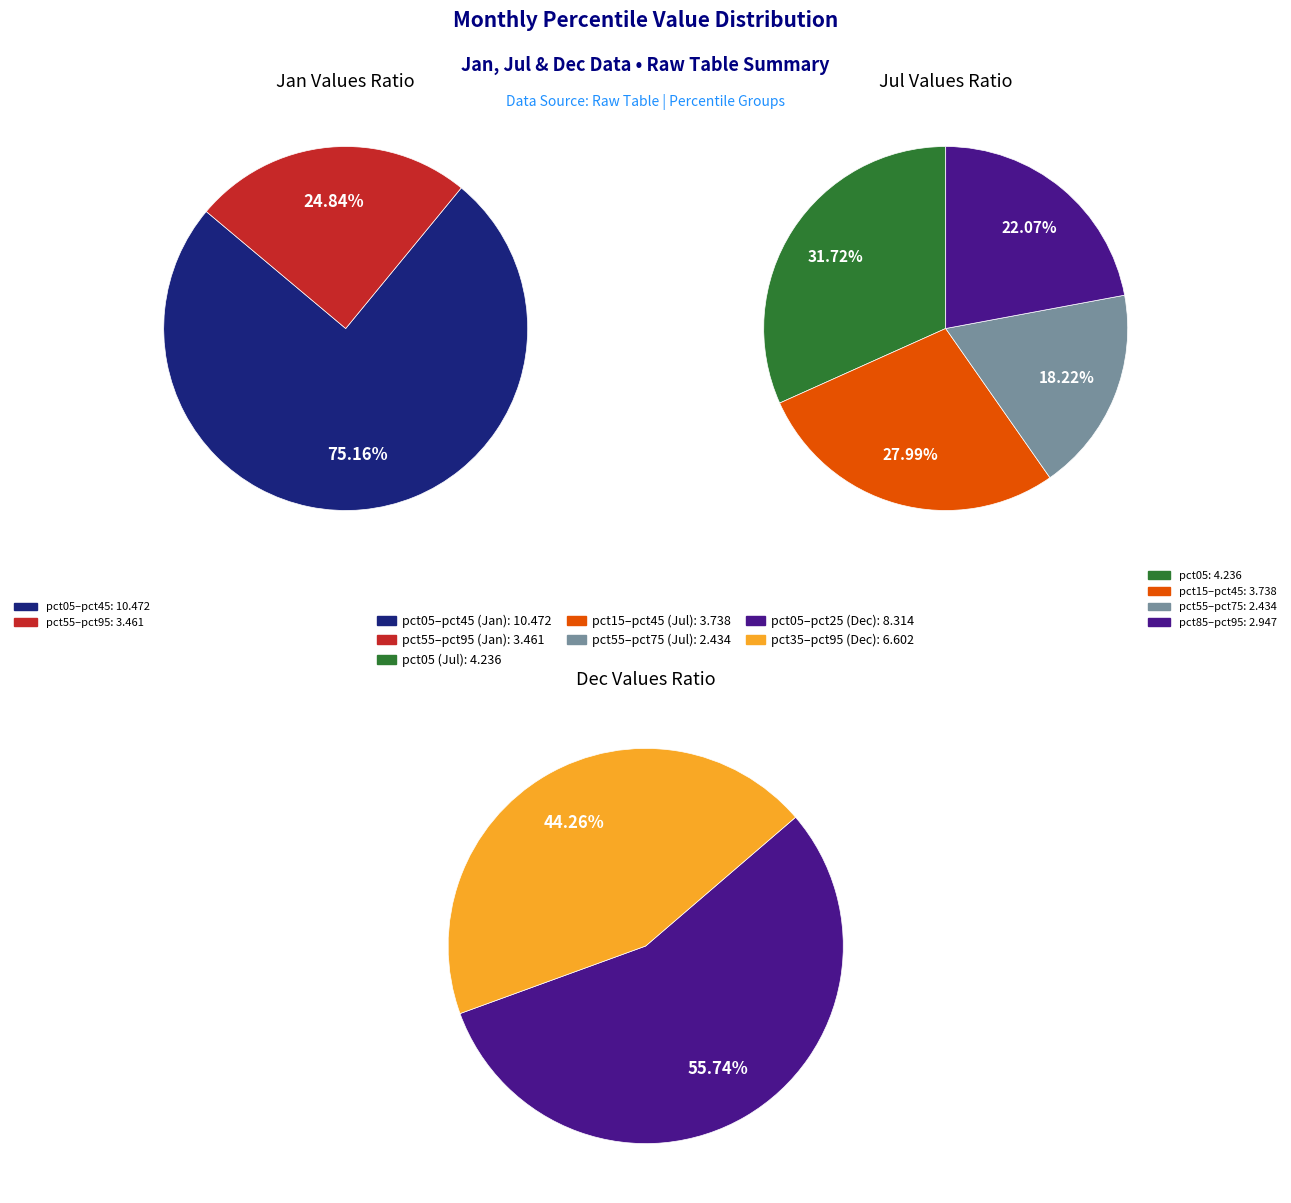

To the nearest percent, what is the difference between the values_dec and 3 slice percentages?

4%